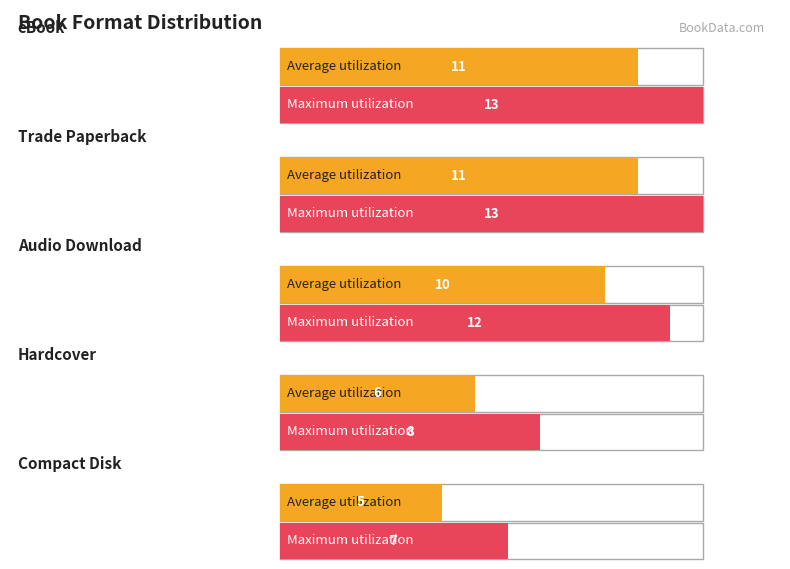

How many data points in Maximum utilization are above 4?

5